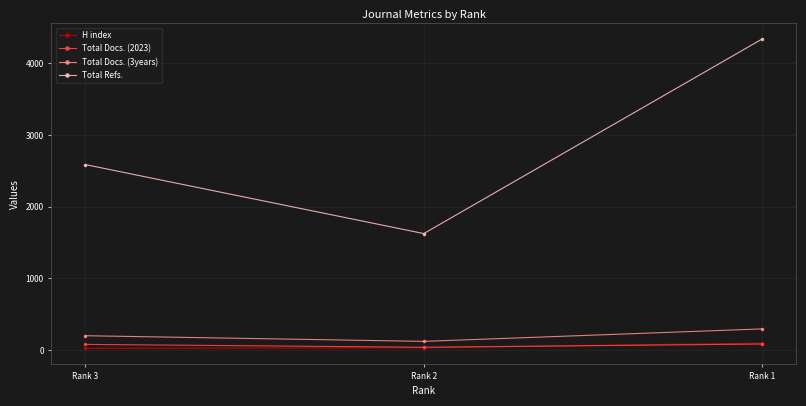

Which series changed the most between Rank 2 and Rank 1?

Total Refs.